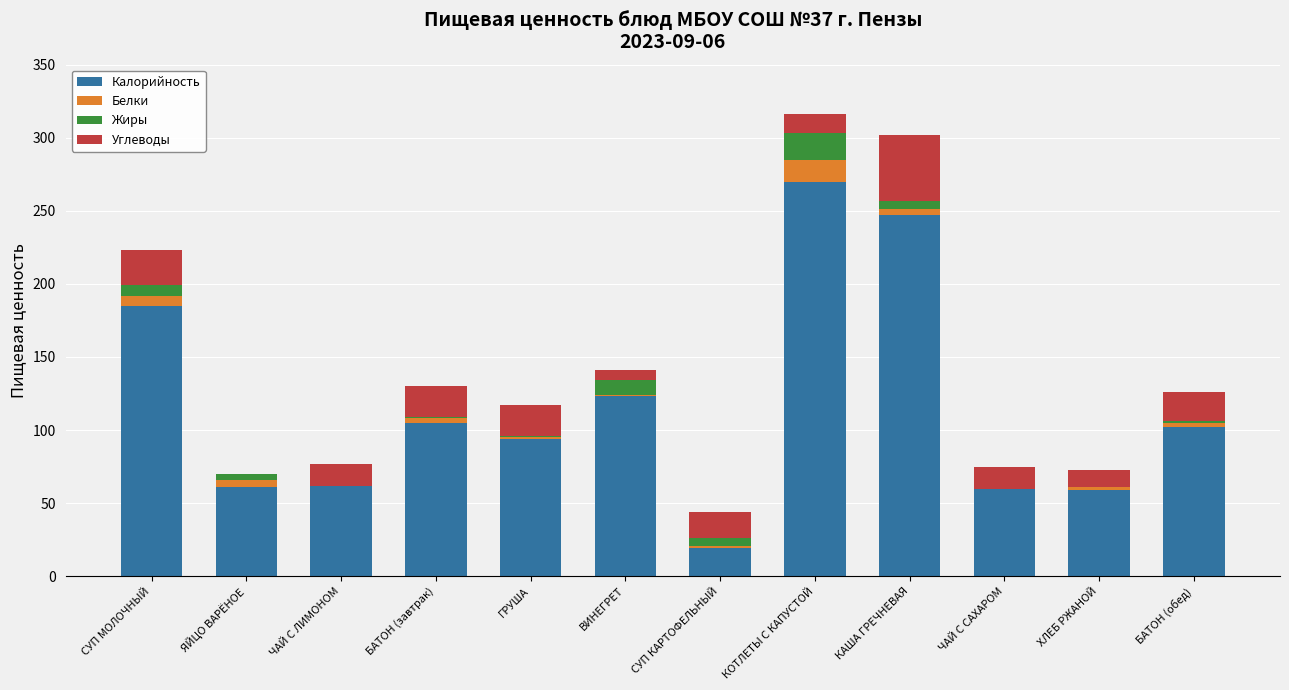

True or false: Калорийность has a value of 94 at ГРУША.

True